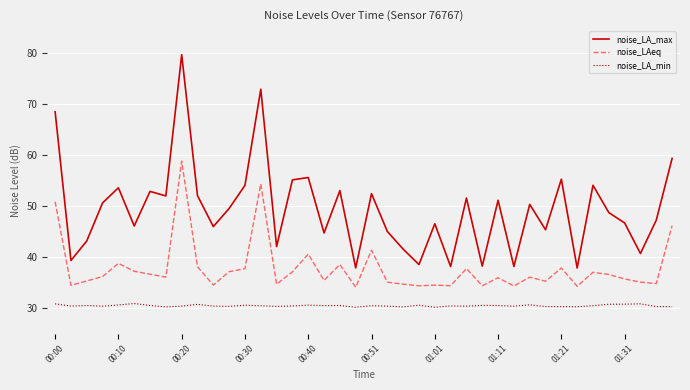

Which series has the largest total across all categories?

noise_LA_max